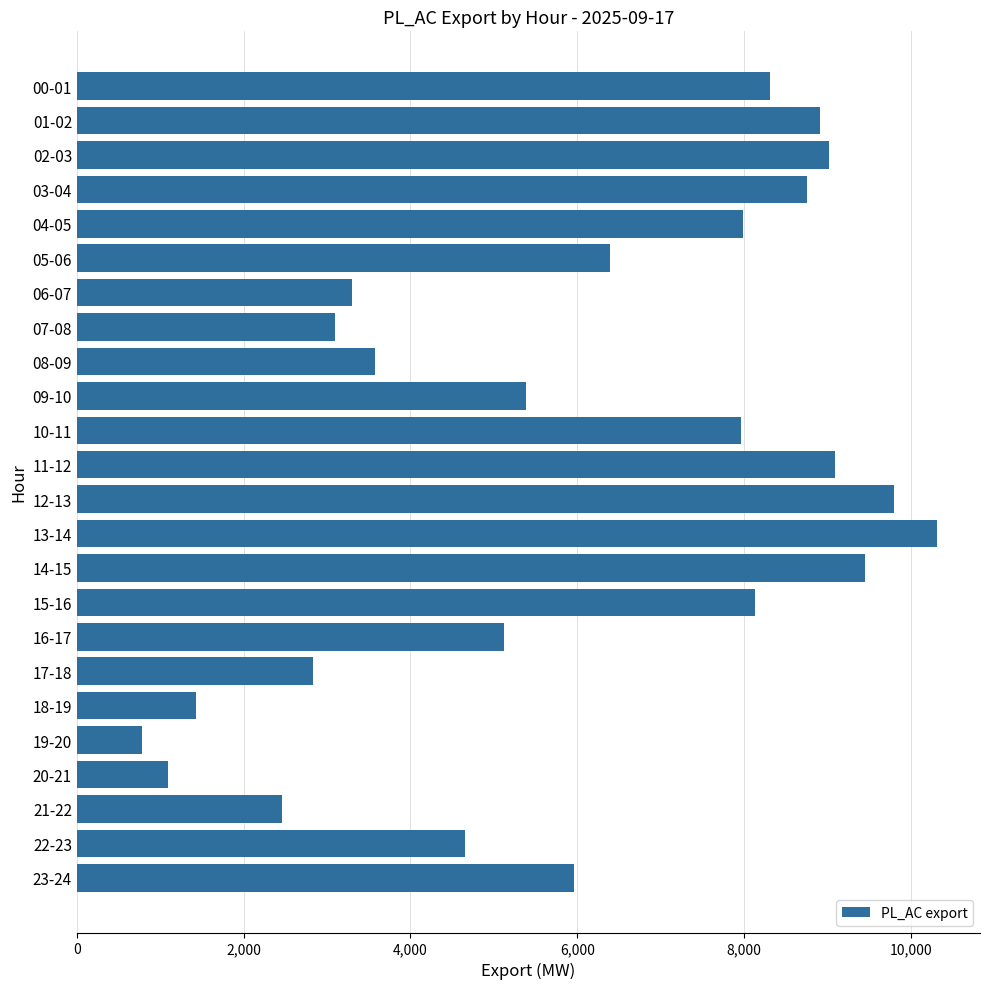

What is the change in value from 17-18 to 21-22?

-373